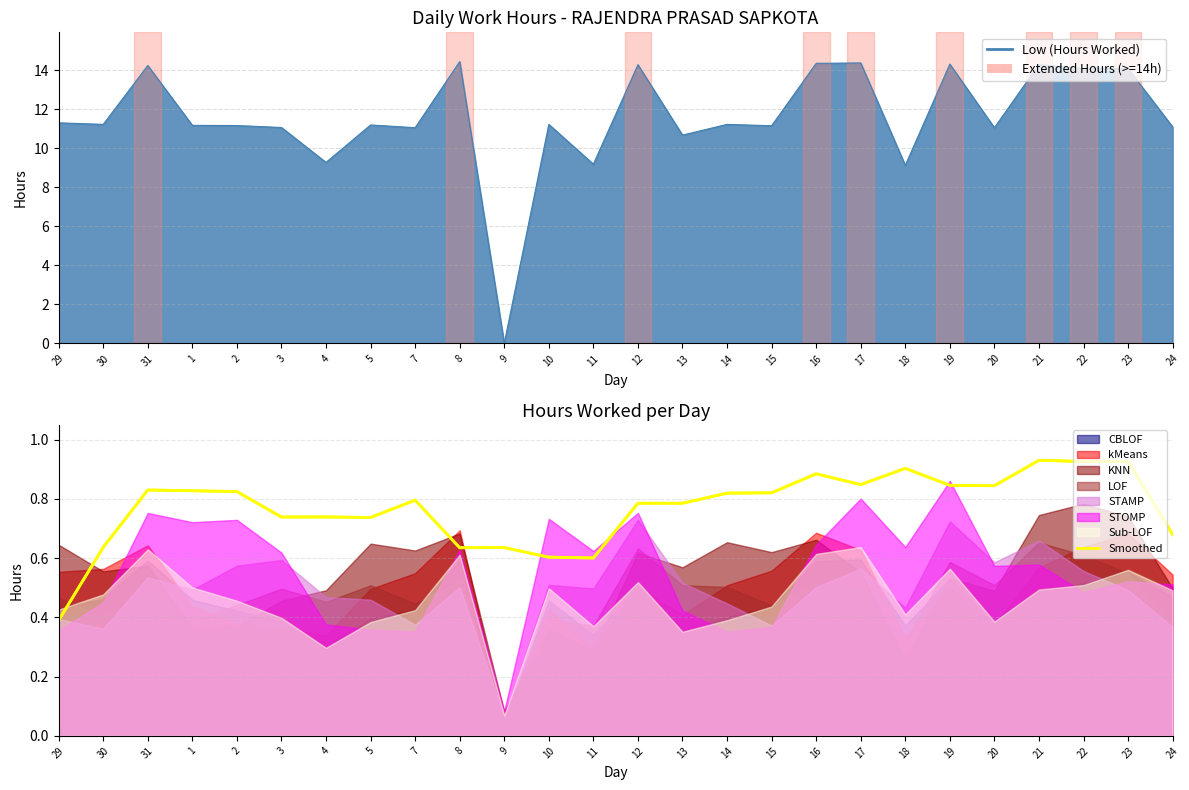

True or false: the data has more than 0 interior local peaks.

True